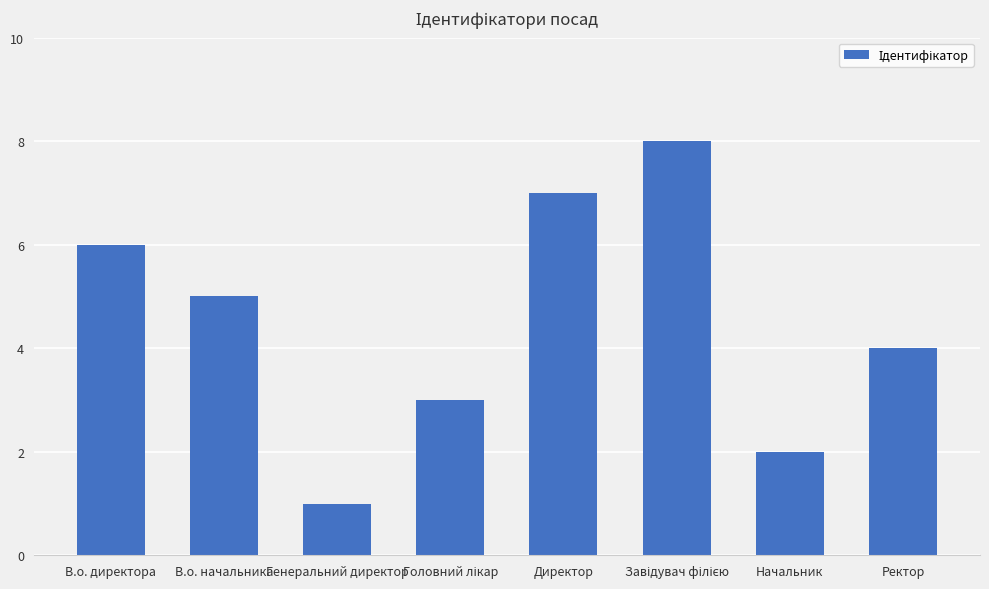

What is the difference between the maximum and minimum values?

7